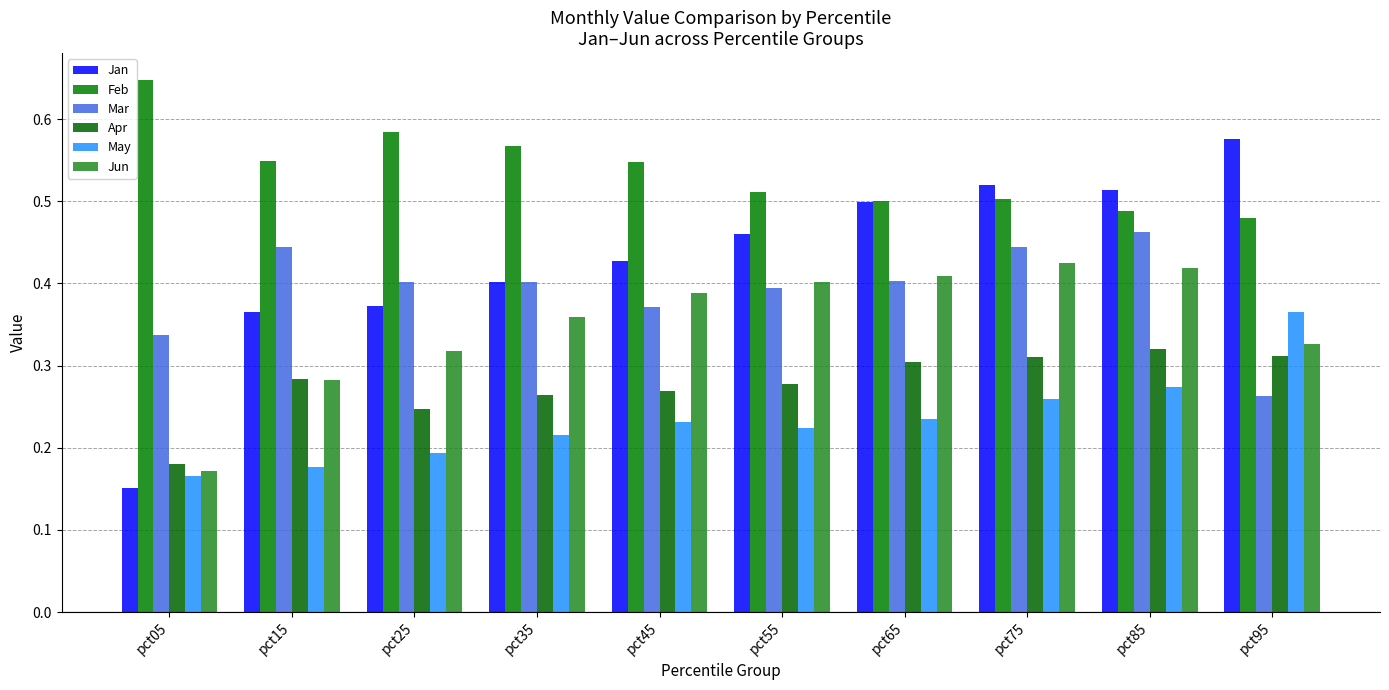

Are the bars grouped side by side (vs. stacked)?

Yes